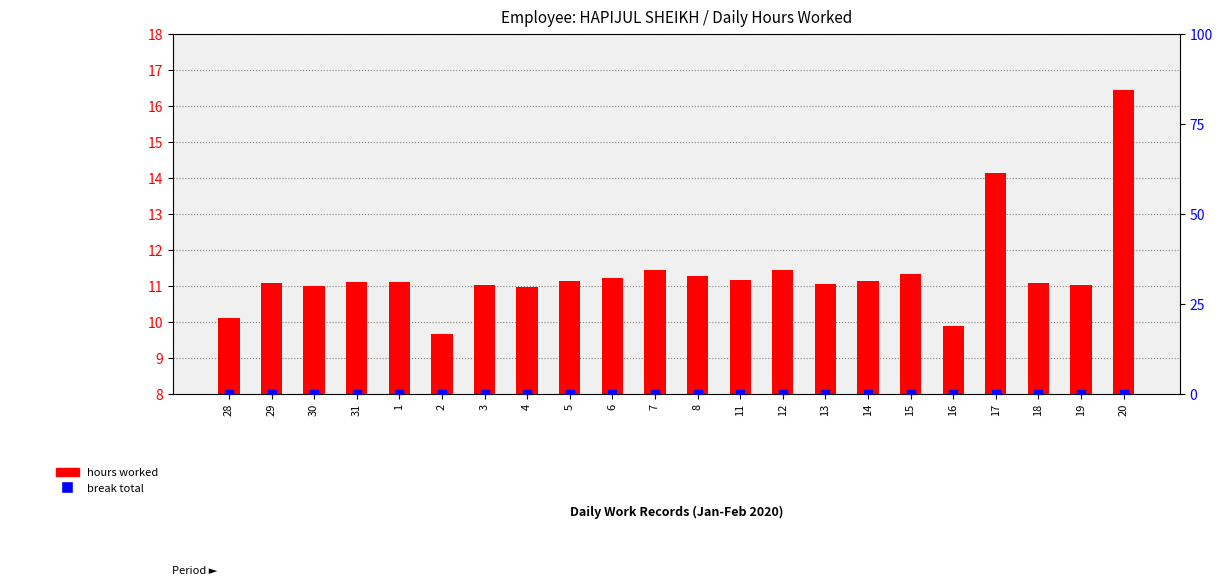

At how many categories does at least one series exceed 1?

22